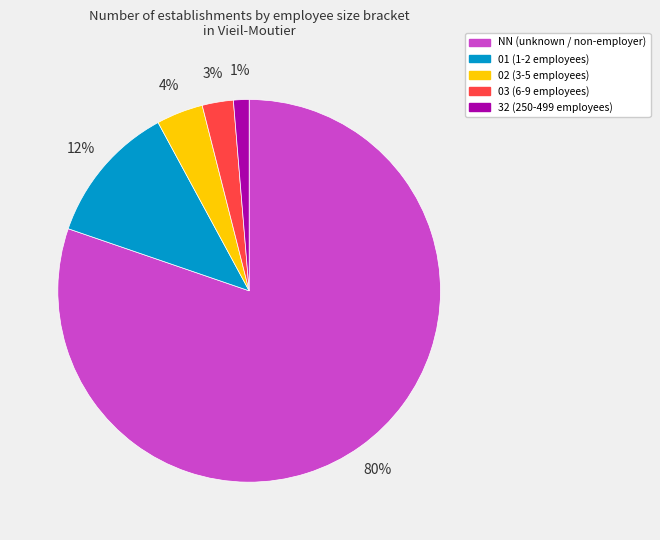

Count the number of slices in the pie.

5